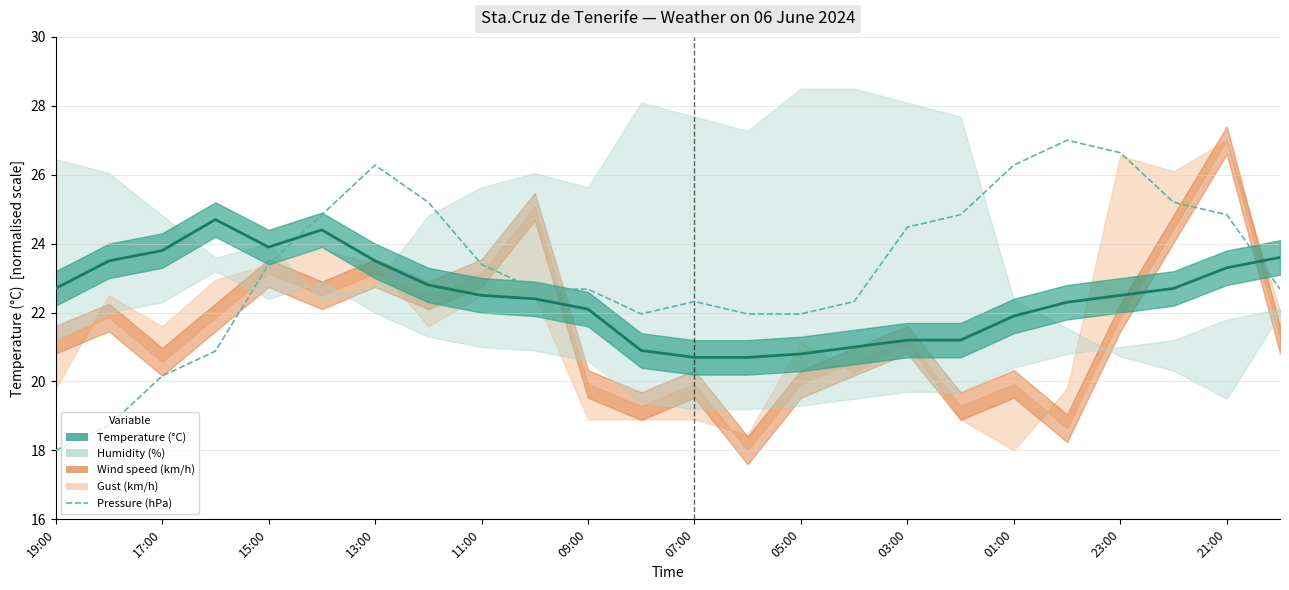

What is the difference between the second highest and minimum values?

8.6